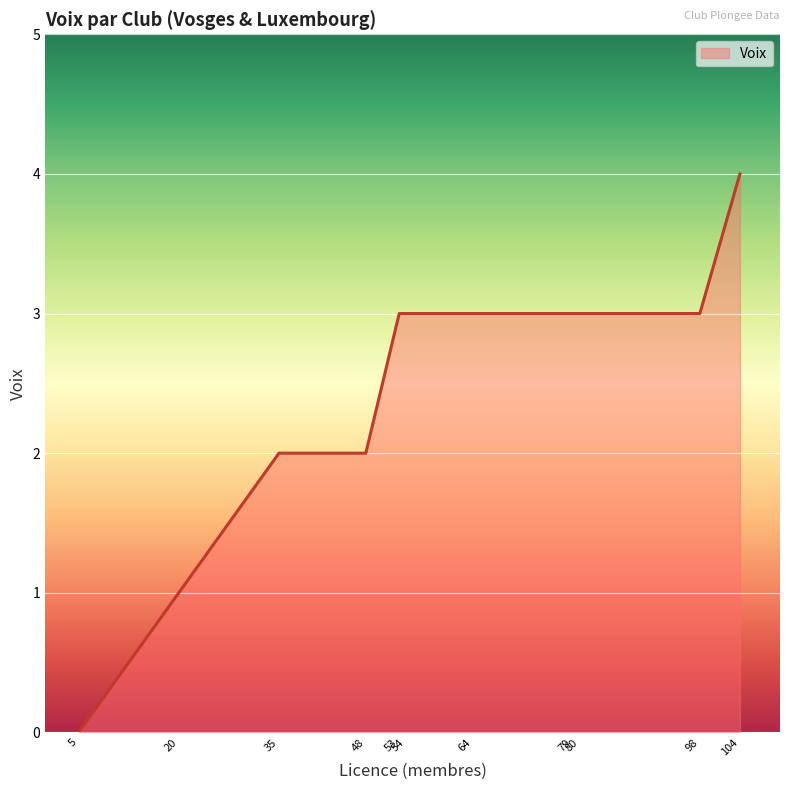

What is the maximum value shown in the chart?

4